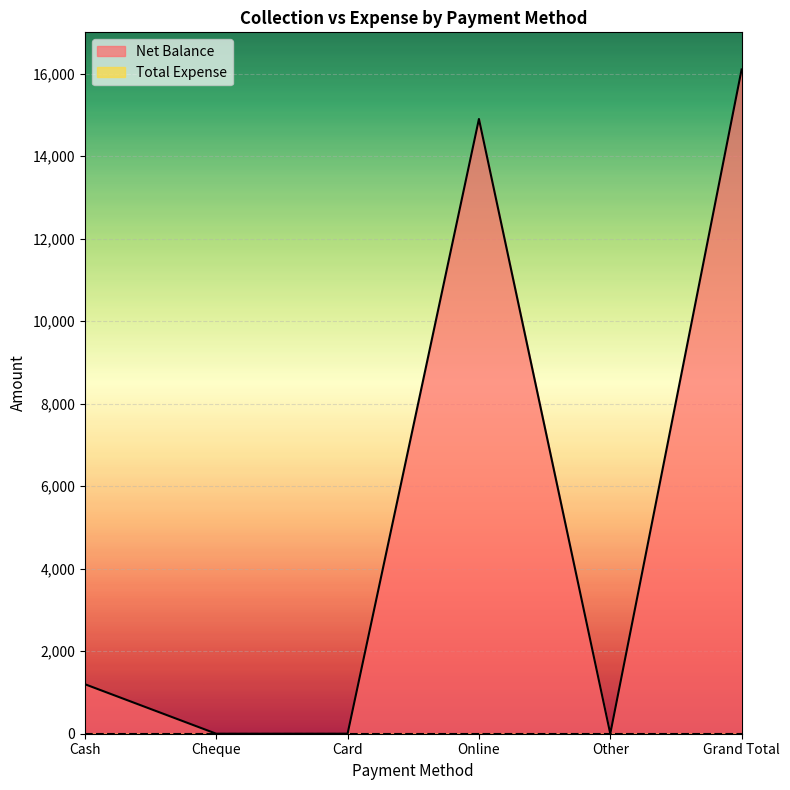

What is the maximum value shown in the chart?

16100